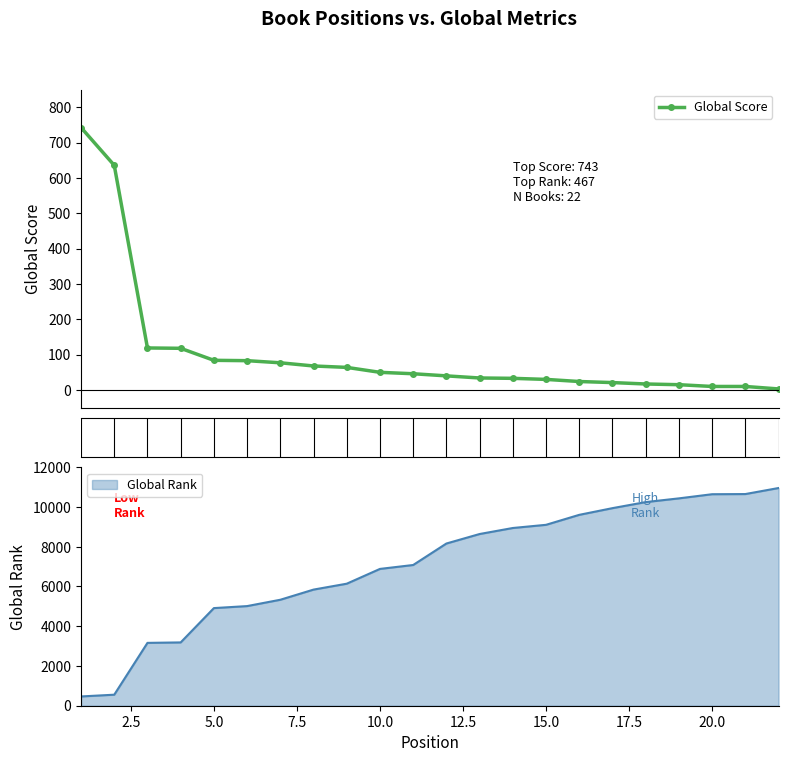

What is the sum of all Global Rank values?

155919